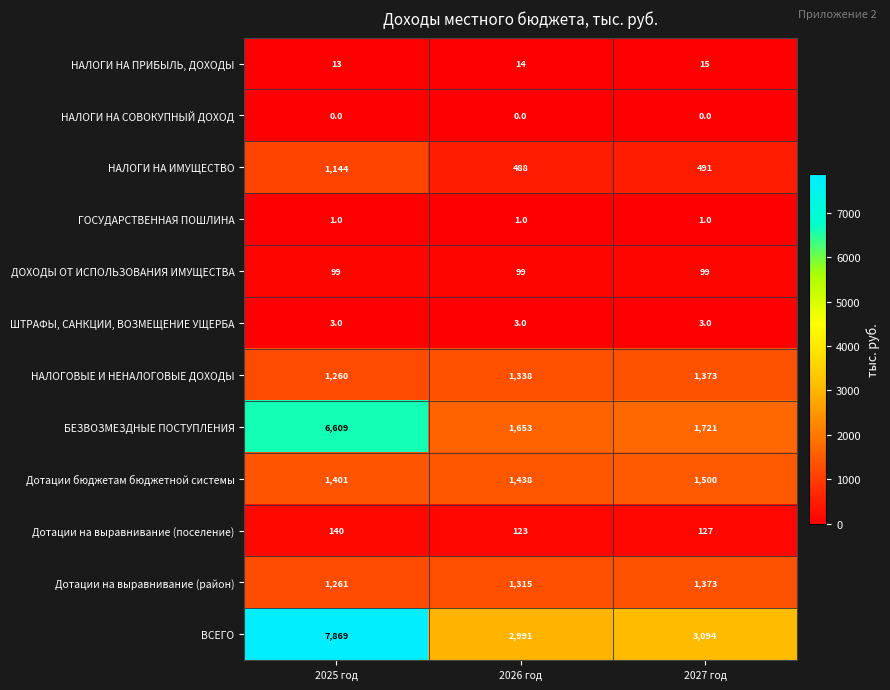

How many data points in ВСЕГО are less than 3094?

1